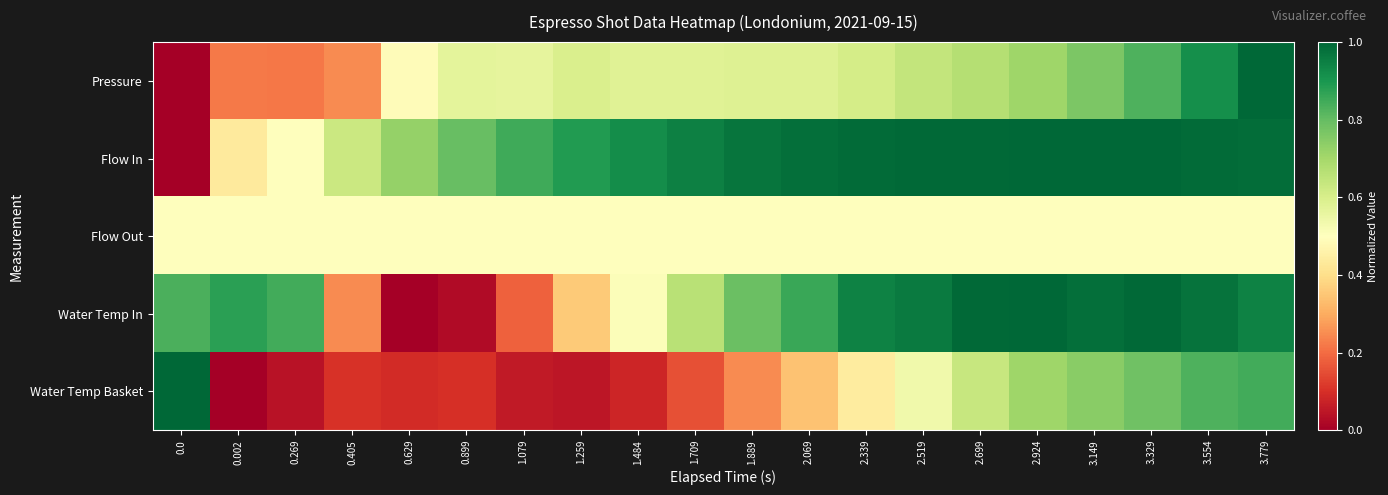

How many data points does each series have?

20